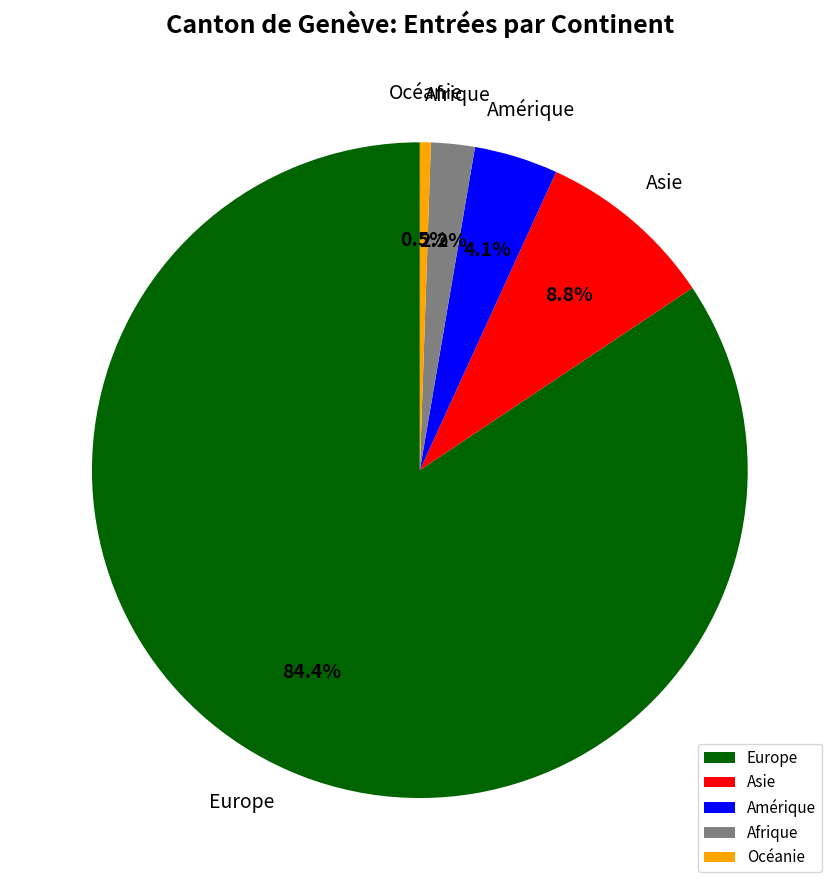

Is it true that Asie is 1% of the pie?

False